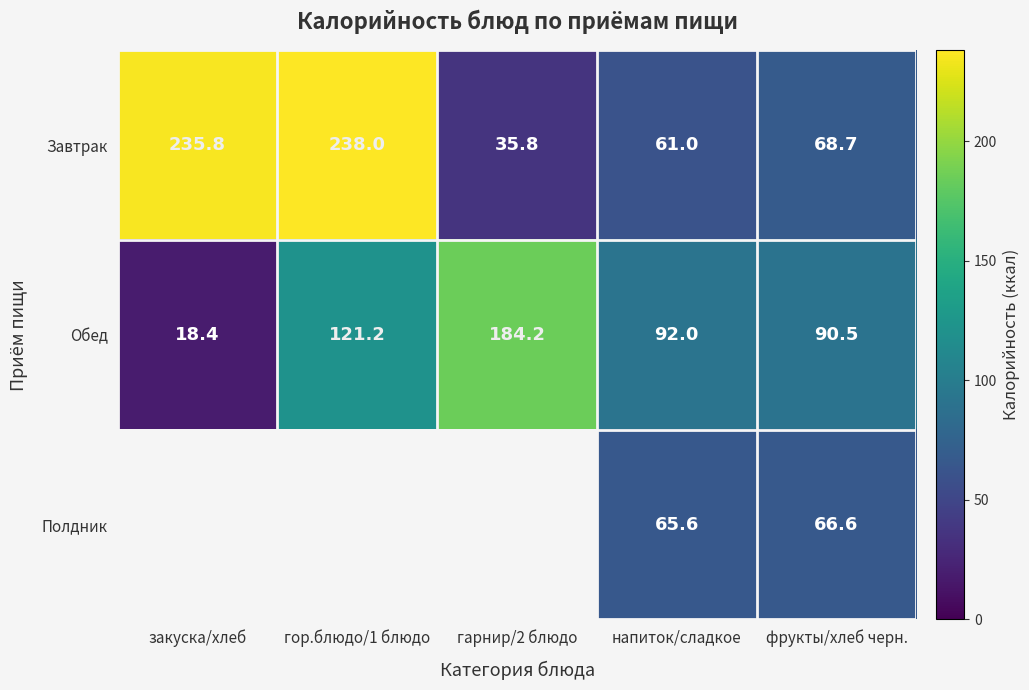

At which label does Обед reach its peak?

гарнир/2 блюдо